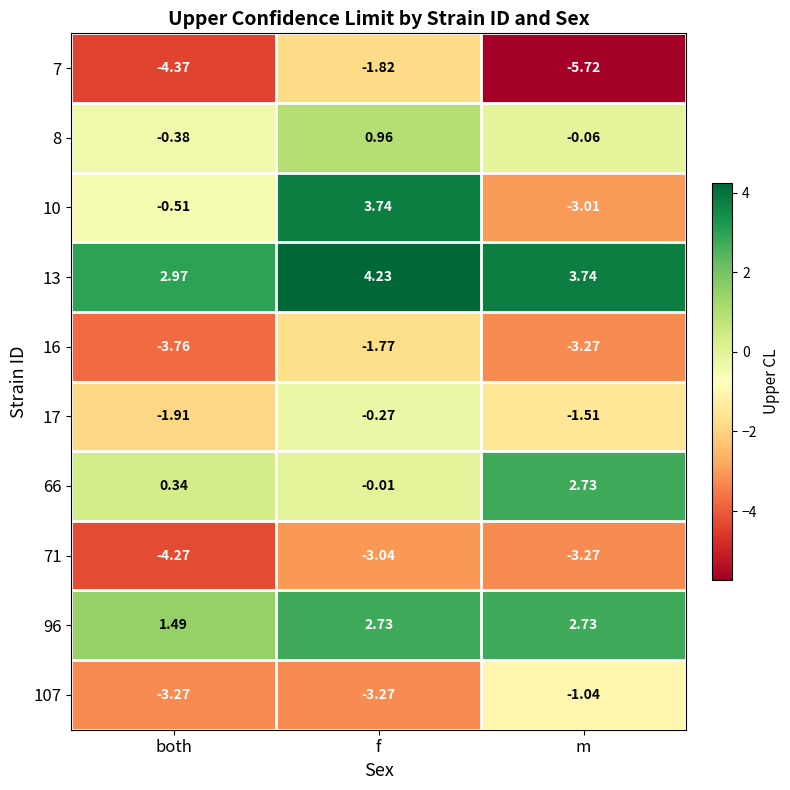

At which category is the sum across all series the highest?

f